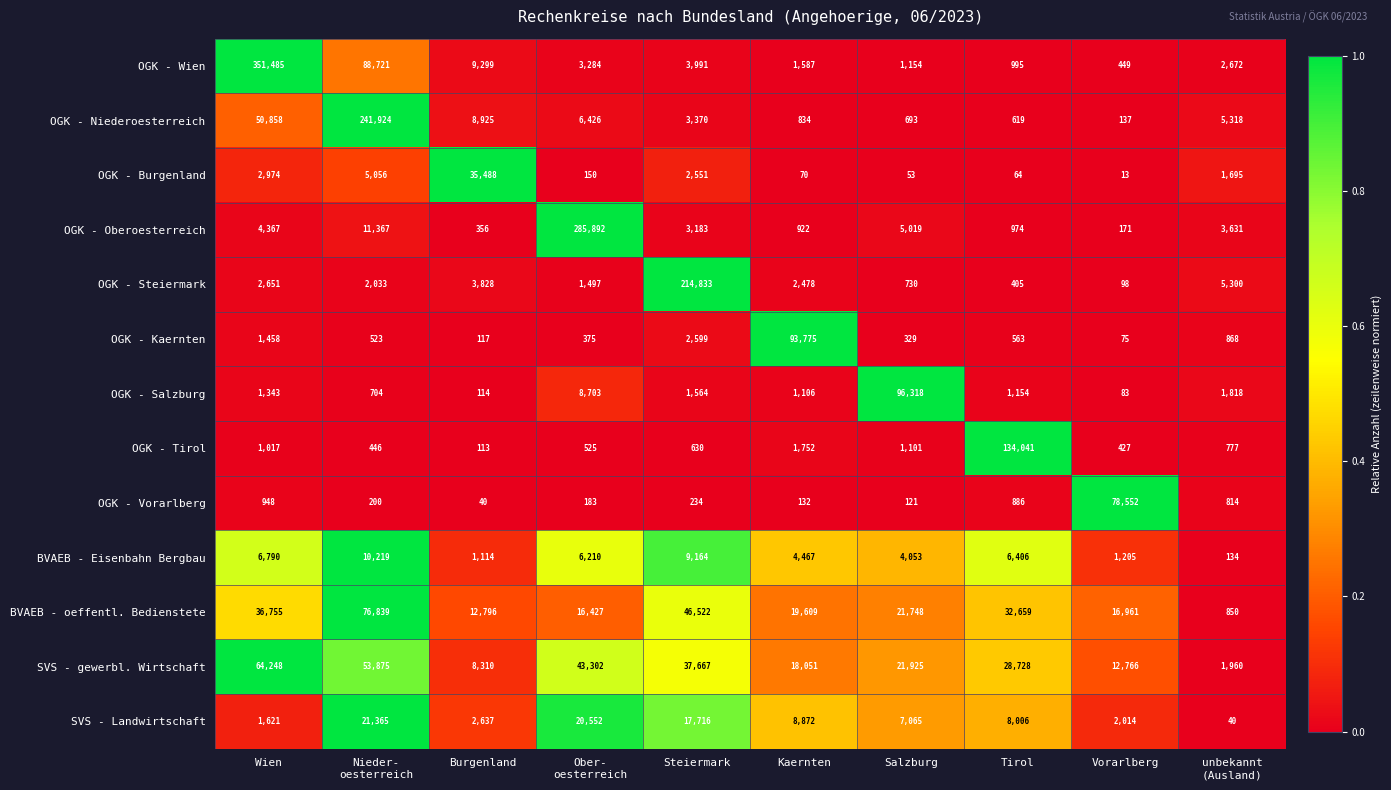

What is the average value of the OGK - Vorarlberg series?

8211